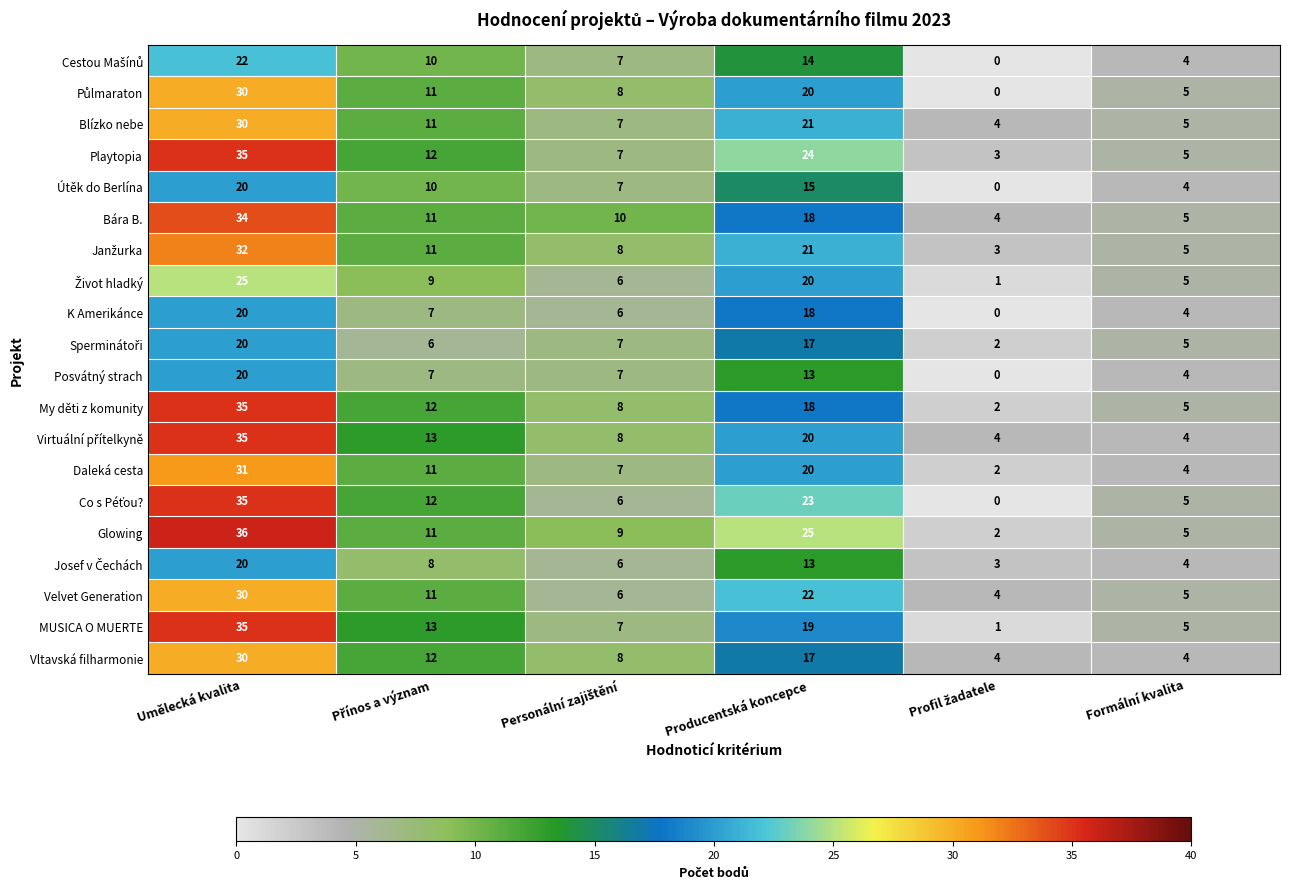

Count the Vltavská filharmonie values in the range 4 to 17.

5